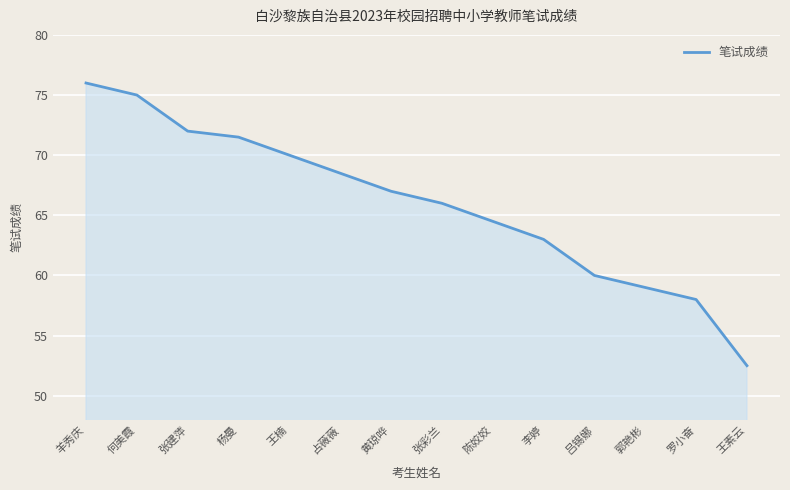

What is the change in value from 王楠 to 黄琼哗?

-3.0